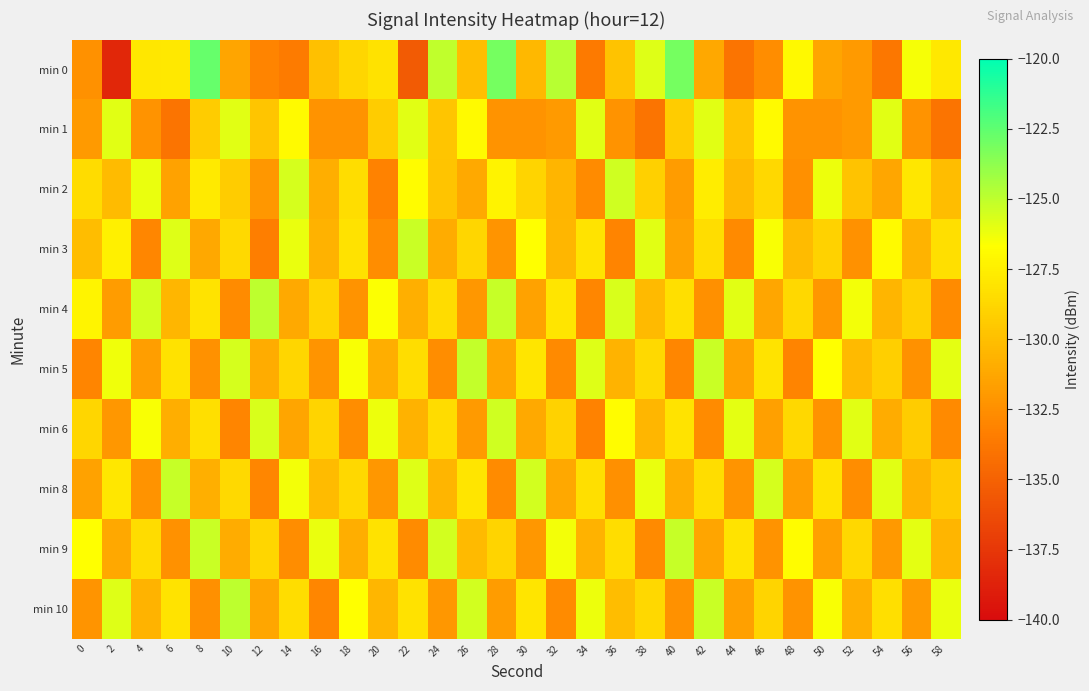

Reading right to left, list all the values displayed in this chart.

min 0: 58=-127.9	56=-126.5	54=-133.8	52=-131.9	50=-131.4	48=-127.0	46=-132.6	44=-133.9	42=-131.2	40=-123.1	38=-125.8	36=-129.8	34=-133.7	32=-124.8	30=-130.3	28=-123.1	26=-130.1	24=-125.1	22=-135.4	20=-128.2	18=-128.8	16=-130.0	14=-133.5	12=-133.1	10=-131.3	8=-122.7	6=-127.9	4=-127.9	2=-138.4	0=-132.4
min 1: 58=-133.9	56=-132.3	54=-125.9	52=-131.9	50=-132.3	48=-132.3	46=-126.9	44=-129.6	42=-125.9	40=-129.3	38=-133.9	36=-132.3	34=-125.9	32=-131.9	30=-132.3	28=-132.3	26=-126.9	24=-129.6	22=-125.9	20=-129.3	18=-132.3	16=-132.3	14=-126.9	12=-129.6	10=-125.9	8=-129.3	6=-133.9	4=-132.3	2=-125.9	0=-131.9
min 2: 58=-130.1	56=-127.9	54=-131.3	52=-129.8	50=-126.2	48=-132.5	46=-128.7	44=-130.3	42=-127.6	40=-131.8	38=-129.1	36=-125.4	34=-132.7	32=-130.5	30=-128.9	28=-127.3	26=-131.1	24=-129.7	22=-126.8	20=-133.2	18=-128.4	16=-130.9	14=-125.6	12=-132.1	10=-129.3	8=-127.8	6=-131.5	4=-126.1	2=-130.2	0=-128.5
min 3: 58=-128.3	56=-130.6	54=-126.9	52=-132.4	50=-129.0	48=-130.2	46=-126.5	44=-132.8	42=-128.4	40=-131.5	38=-125.9	36=-133.1	34=-128.1	32=-130.4	30=-126.7	28=-132.2	26=-128.8	24=-131.0	22=-125.3	20=-132.6	18=-128.2	16=-130.7	14=-126.1	12=-133.4	10=-128.6	8=-131.2	6=-125.8	4=-132.9	2=-127.5	0=-130.1
min 4: 58=-132.7	56=-129.1	54=-130.5	52=-126.4	50=-132.1	48=-128.7	46=-131.3	44=-125.9	42=-132.5	40=-128.3	38=-130.3	36=-125.7	34=-132.9	32=-128.0	30=-131.5	28=-125.2	26=-132.1	24=-128.5	22=-130.8	20=-126.6	18=-132.3	16=-128.9	14=-131.1	12=-125.0	10=-132.7	8=-128.1	6=-130.4	4=-125.5	2=-131.8	0=-127.2
min 5: 58=-126.0	56=-132.4	54=-129.2	52=-130.3	50=-126.7	48=-133.1	46=-128.1	44=-131.5	42=-125.3	40=-132.9	38=-128.6	36=-130.6	34=-125.8	32=-132.8	30=-128.0	28=-131.3	26=-125.1	24=-132.6	22=-128.4	20=-130.9	18=-126.5	16=-132.2	14=-128.8	12=-131.0	10=-125.6	8=-132.4	6=-128.2	4=-131.7	2=-126.3	0=-133.0
min 6: 58=-132.8	56=-129.3	54=-131.0	52=-125.9	50=-132.3	48=-128.7	46=-131.6	44=-126.0	42=-132.7	40=-128.1	38=-130.4	36=-126.8	34=-133.2	32=-129.0	30=-131.1	28=-125.4	26=-131.9	24=-128.5	22=-130.7	20=-126.2	18=-132.6	16=-128.9	14=-131.4	12=-125.7	10=-133.0	8=-128.3	6=-130.9	4=-126.5	2=-132.1	0=-128.8
min 8: 58=-129.4	56=-130.6	54=-125.9	52=-132.6	50=-128.1	48=-131.7	46=-125.6	44=-132.2	42=-128.4	40=-130.9	38=-126.1	36=-132.5	34=-128.3	32=-131.2	30=-125.5	28=-132.7	26=-128.0	24=-130.5	22=-125.8	20=-132.1	18=-128.7	16=-130.2	14=-126.4	12=-132.9	10=-128.6	8=-130.8	6=-125.2	4=-132.3	2=-127.9	0=-131.5
min 9: 58=-130.5	56=-126.0	54=-132.0	52=-128.7	50=-131.6	48=-126.8	46=-132.3	44=-128.1	42=-131.4	40=-125.2	38=-132.8	36=-128.4	34=-130.7	32=-126.4	30=-132.1	28=-128.9	26=-130.3	24=-125.5	22=-132.7	20=-128.2	18=-130.9	16=-126.1	14=-132.6	12=-128.8	10=-131.0	8=-125.3	6=-132.4	4=-128.5	2=-131.2	0=-126.7
min 10: 58=-126.1	56=-131.9	54=-128.3	52=-130.8	50=-126.5	48=-132.3	46=-128.9	44=-131.6	42=-125.3	40=-132.4	38=-128.7	36=-130.1	34=-126.2	32=-132.7	30=-128.0	28=-131.8	26=-125.5	24=-132.1	22=-128.2	20=-130.4	18=-126.7	16=-132.9	14=-128.4	12=-131.3	10=-125.0	8=-132.5	6=-128.1	4=-130.6	2=-125.8	0=-132.2